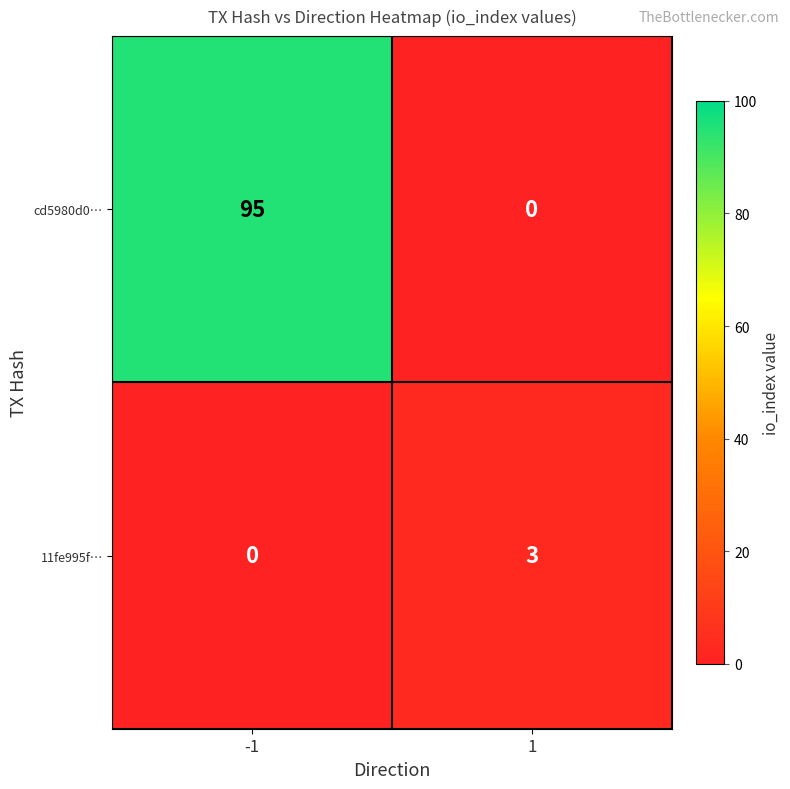

Rank the series by their average value, from lowest to highest.

11fe995f…, cd5980d0…